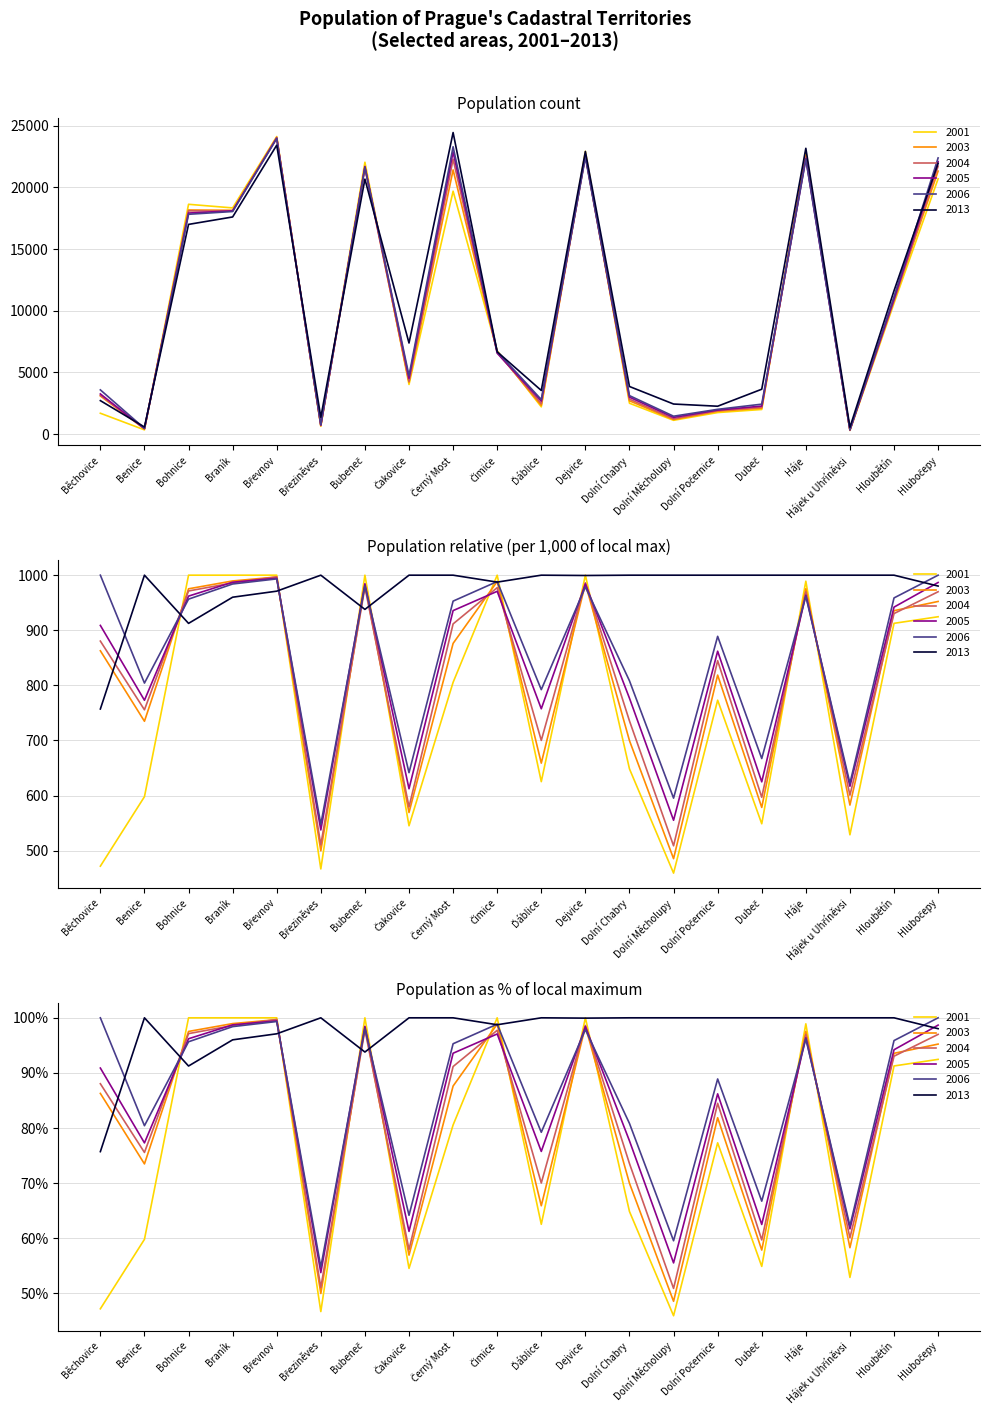

Does the chart display data point markers on the line(s)?

No